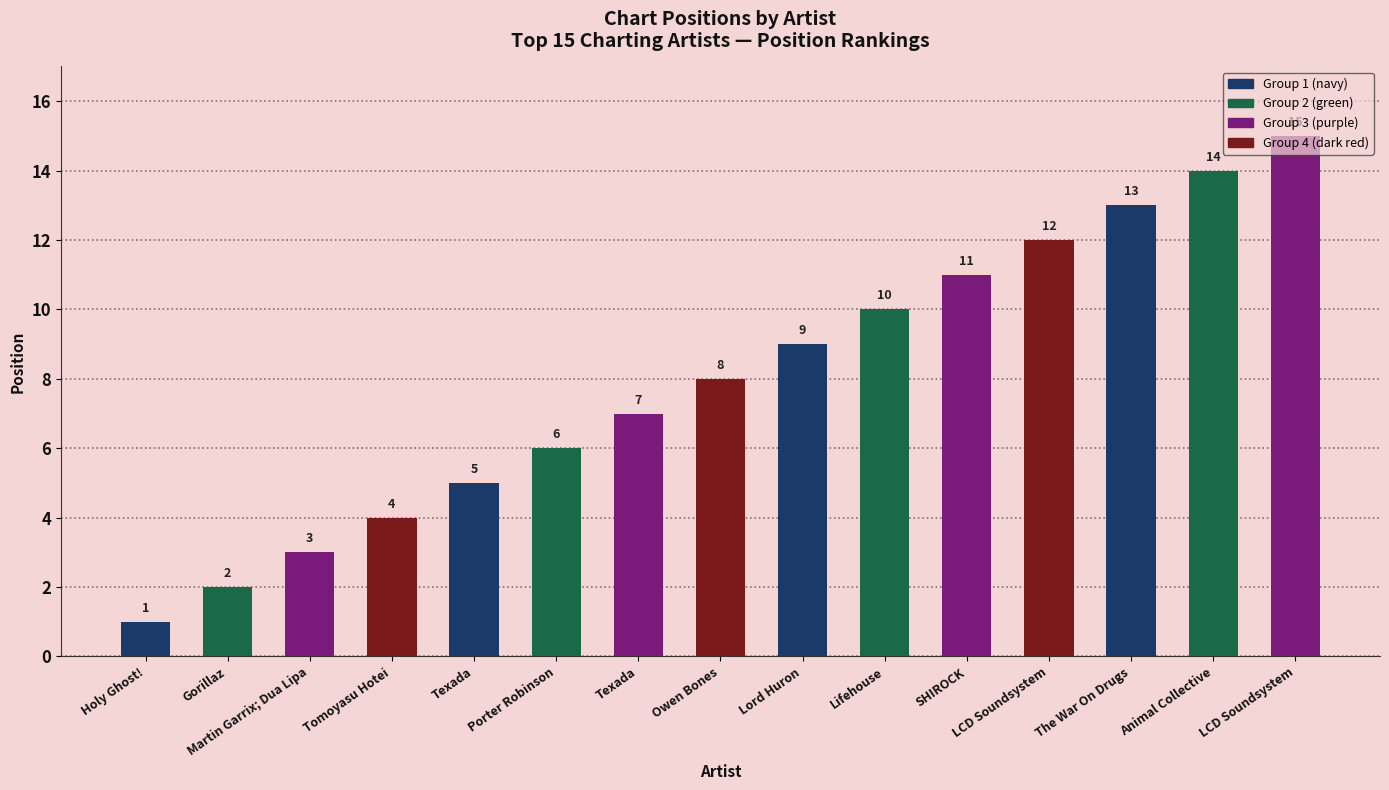

Which has a higher value, Texada or The War On Drugs?

The War On Drugs